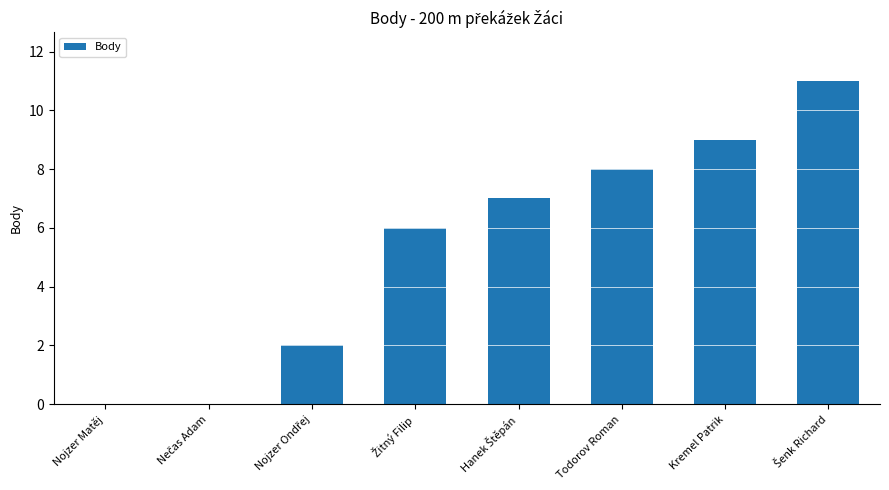

Is it true that the value at Nojzer Matěj is 0?

True